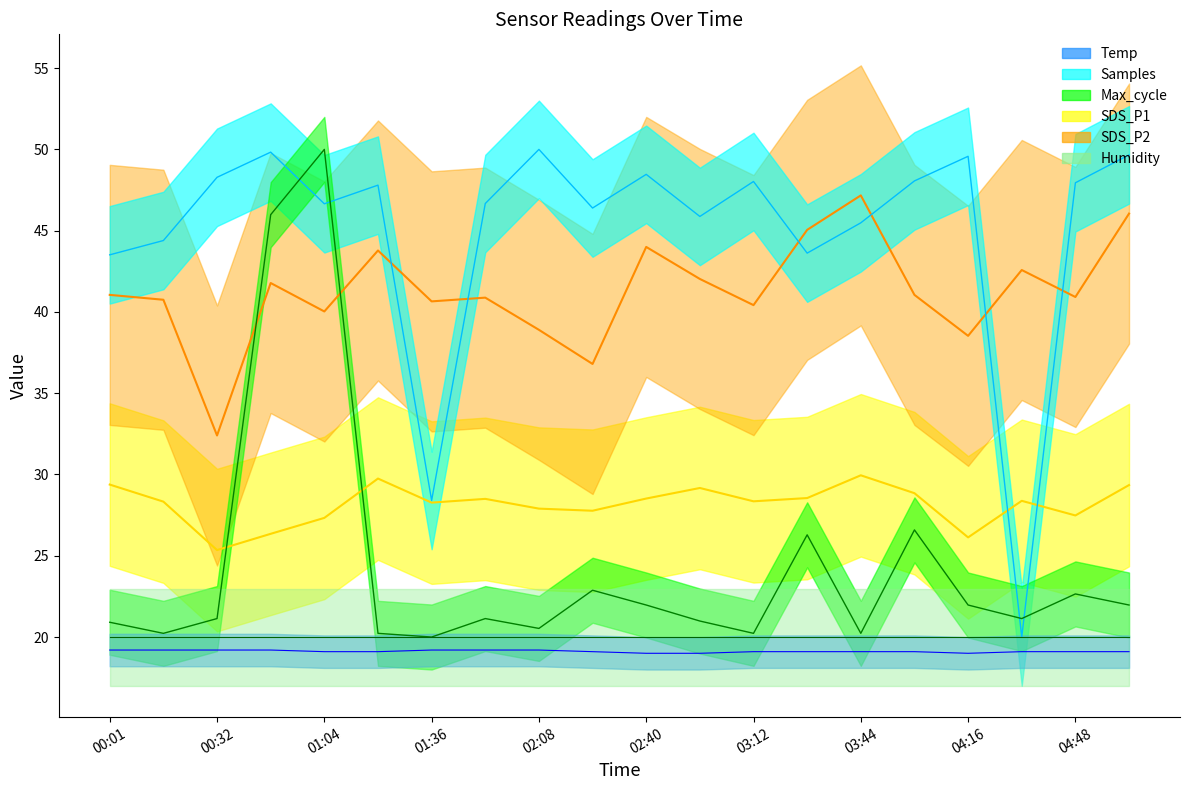

At which label is Temp closest to 19?

02:40